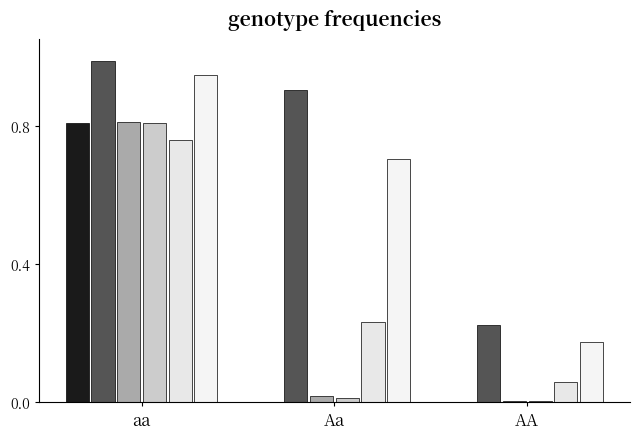

Reading left to right, list all the values displayed in this chart.

Current Rates: aa=0.8	Aa=0.0	AA=0.0
Base Rate Change: aa=1.0	Aa=0.9	AA=0.2
Sch. 141DCARB Rate Change: aa=0.8	Aa=0.0	AA=0.0
Sch. 141N Rate Change: aa=0.8	Aa=0.0	AA=0.0
Sch. 141R Rate Change: aa=0.8	Aa=0.2	AA=0.1
Total Rate Change: aa=0.9	Aa=0.7	AA=0.2